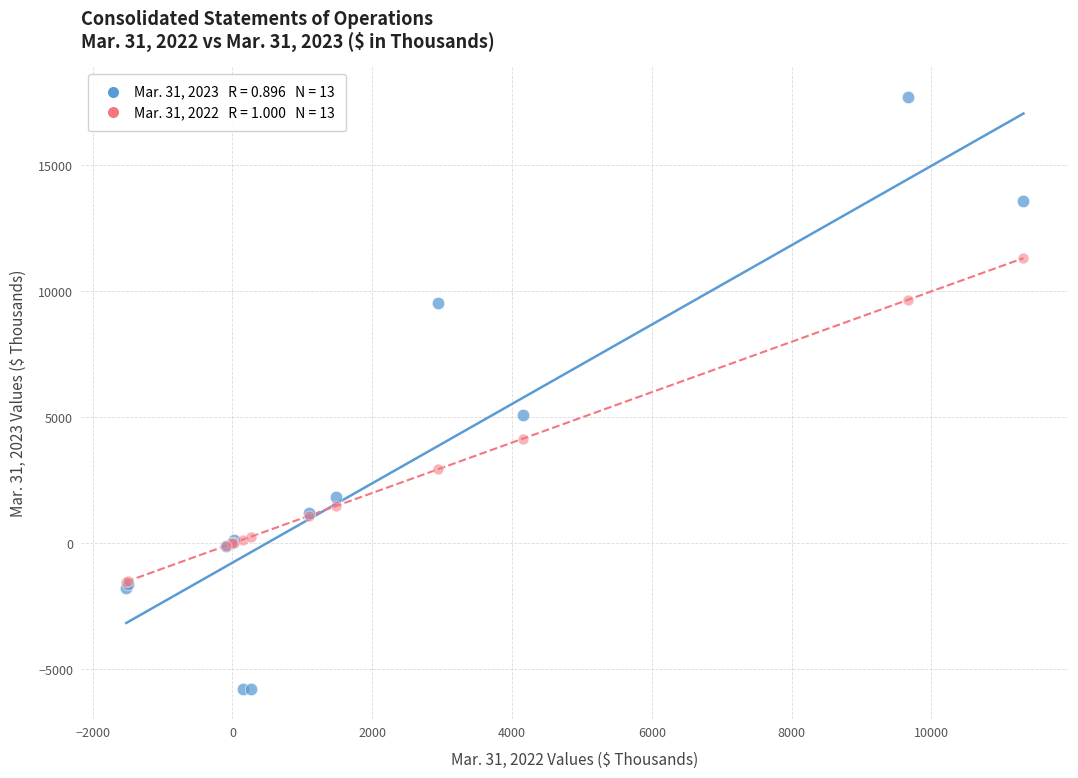

Across all series, what Y value is closest to 5970?

5110